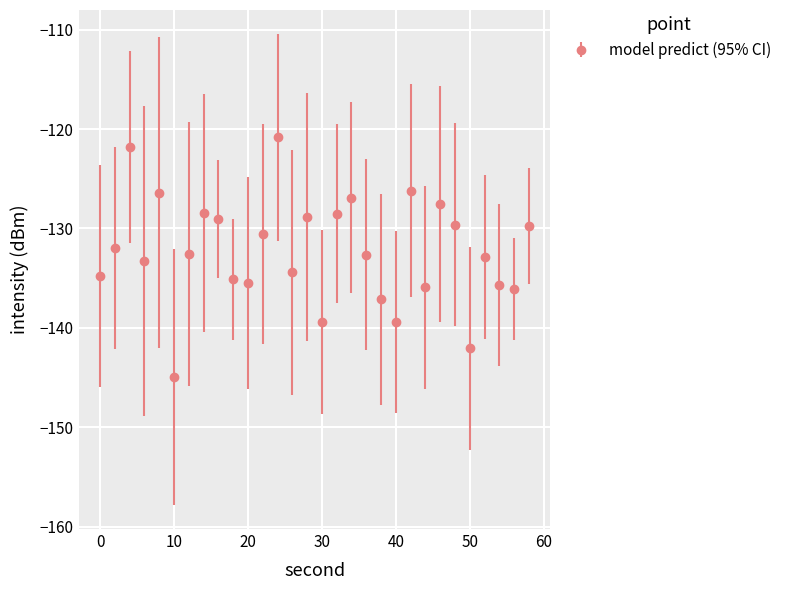

How many interior local peaks (higher than both neighbors) does the data have?

9